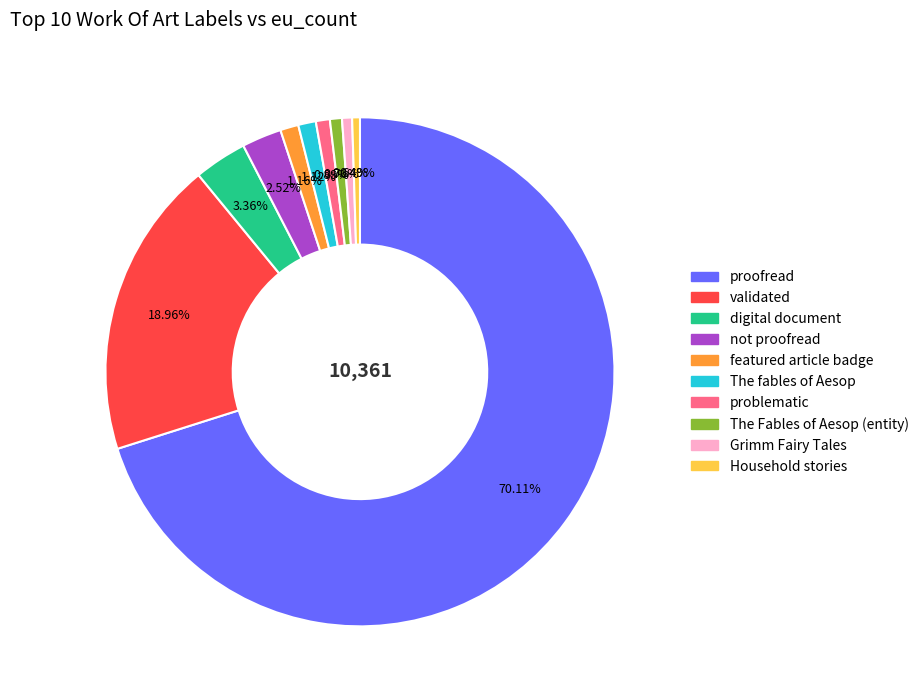

To the nearest percent, what is the average slice percentage?

10%